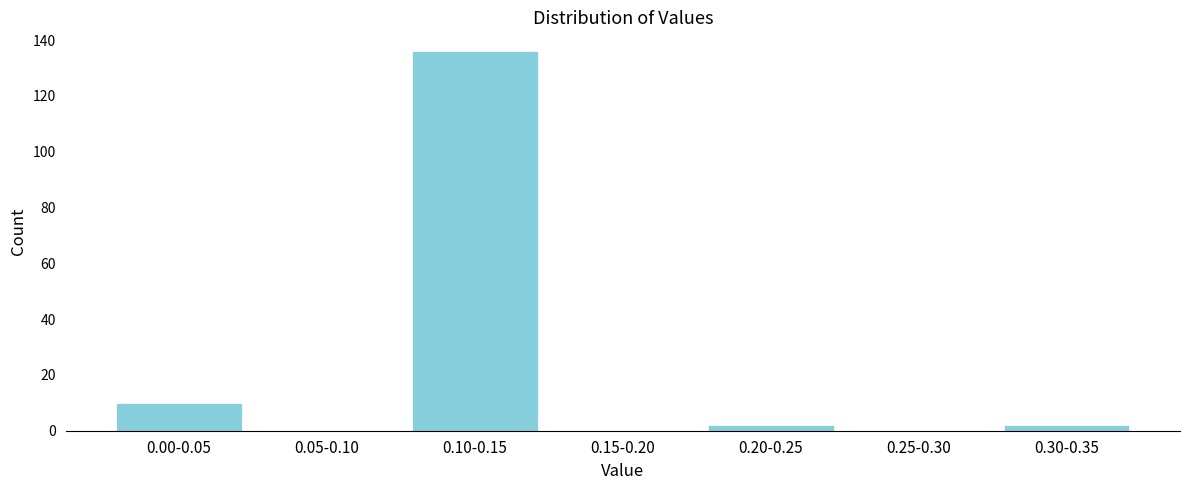

Reading left to right, transcribe all the data shown in this chart.

0.00-0.05=10	0.05-0.10=0	0.10-0.15=136	0.15-0.20=0	0.20-0.25=2	0.25-0.30=0	0.30-0.35=2